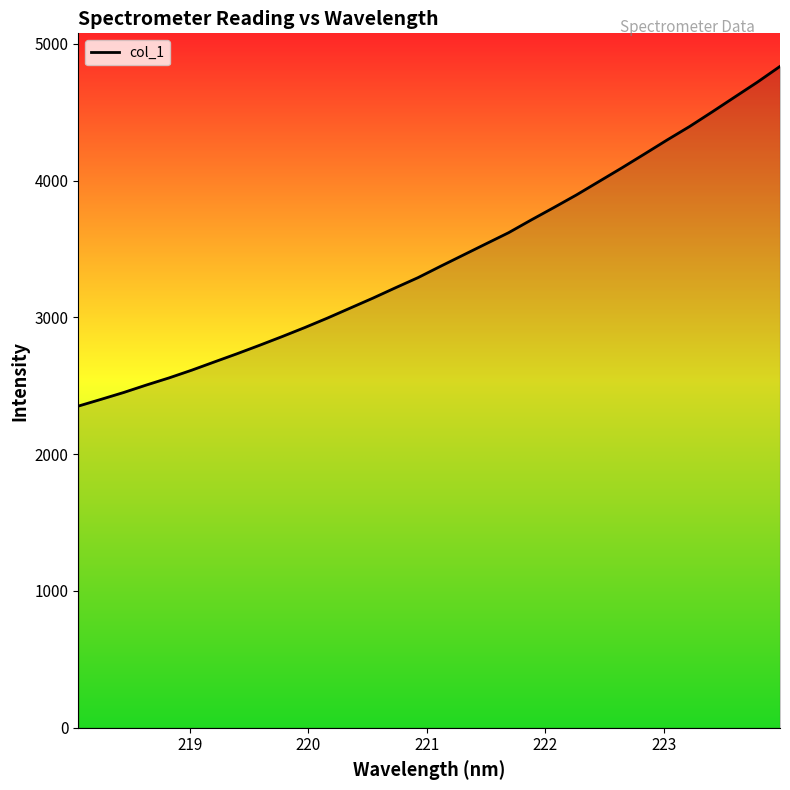

Count the number of values greater than 3374.

16